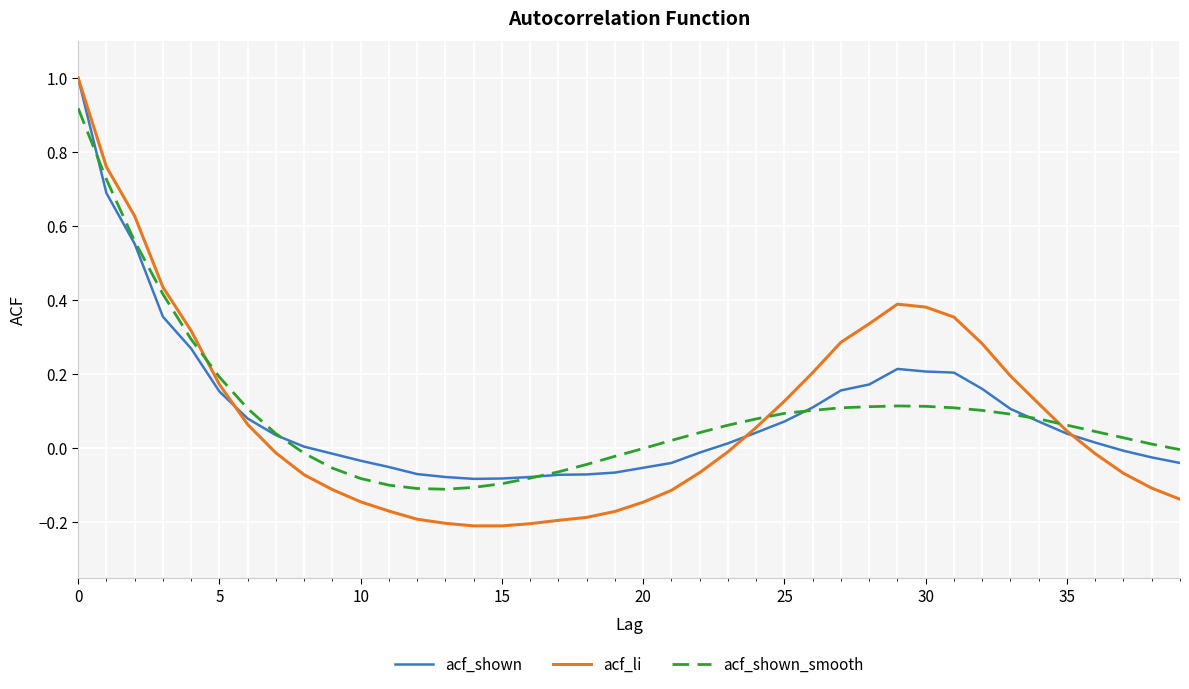

How many times do acf_li and acf_shown_smooth cross each other?

3